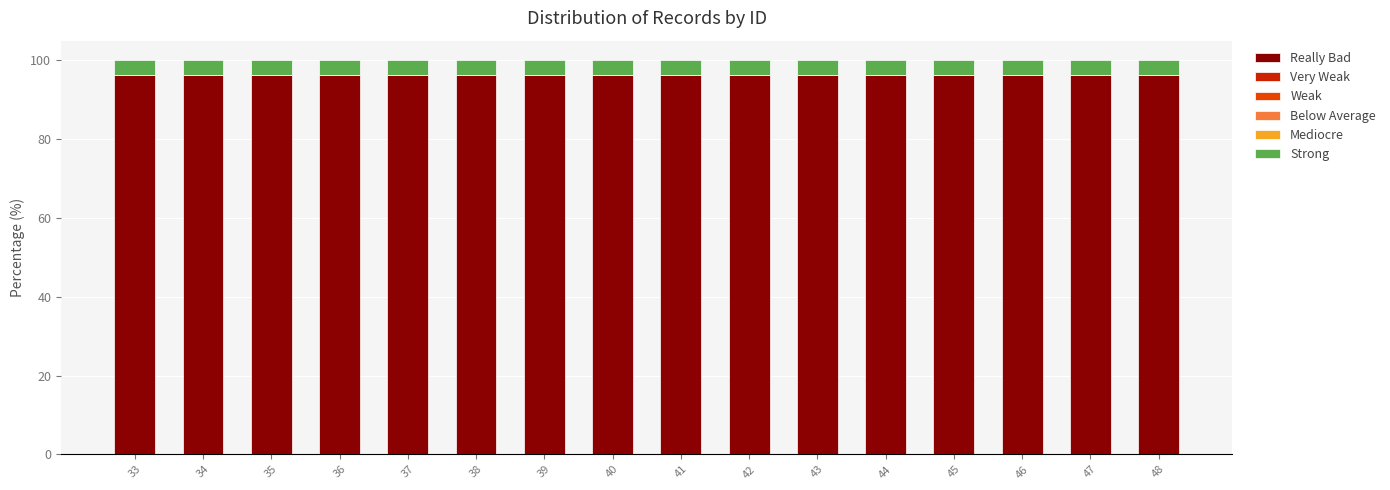

True or false: Really Bad has a value of 38.7 at 43.

False